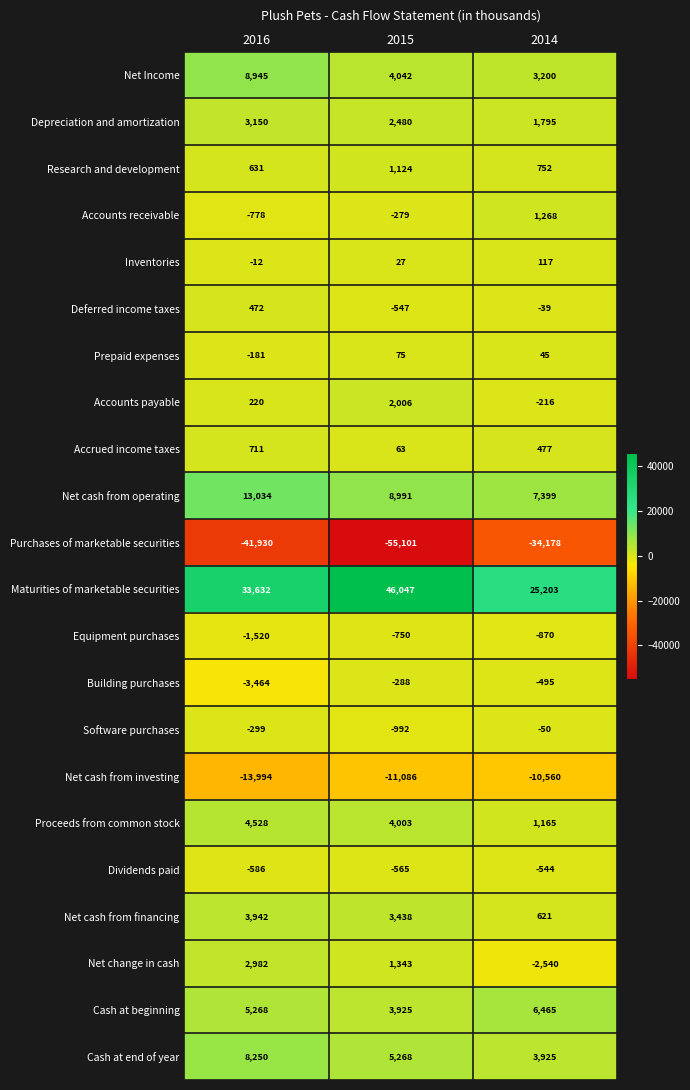

What is the spread (max minus min) of values at 2015?

101148